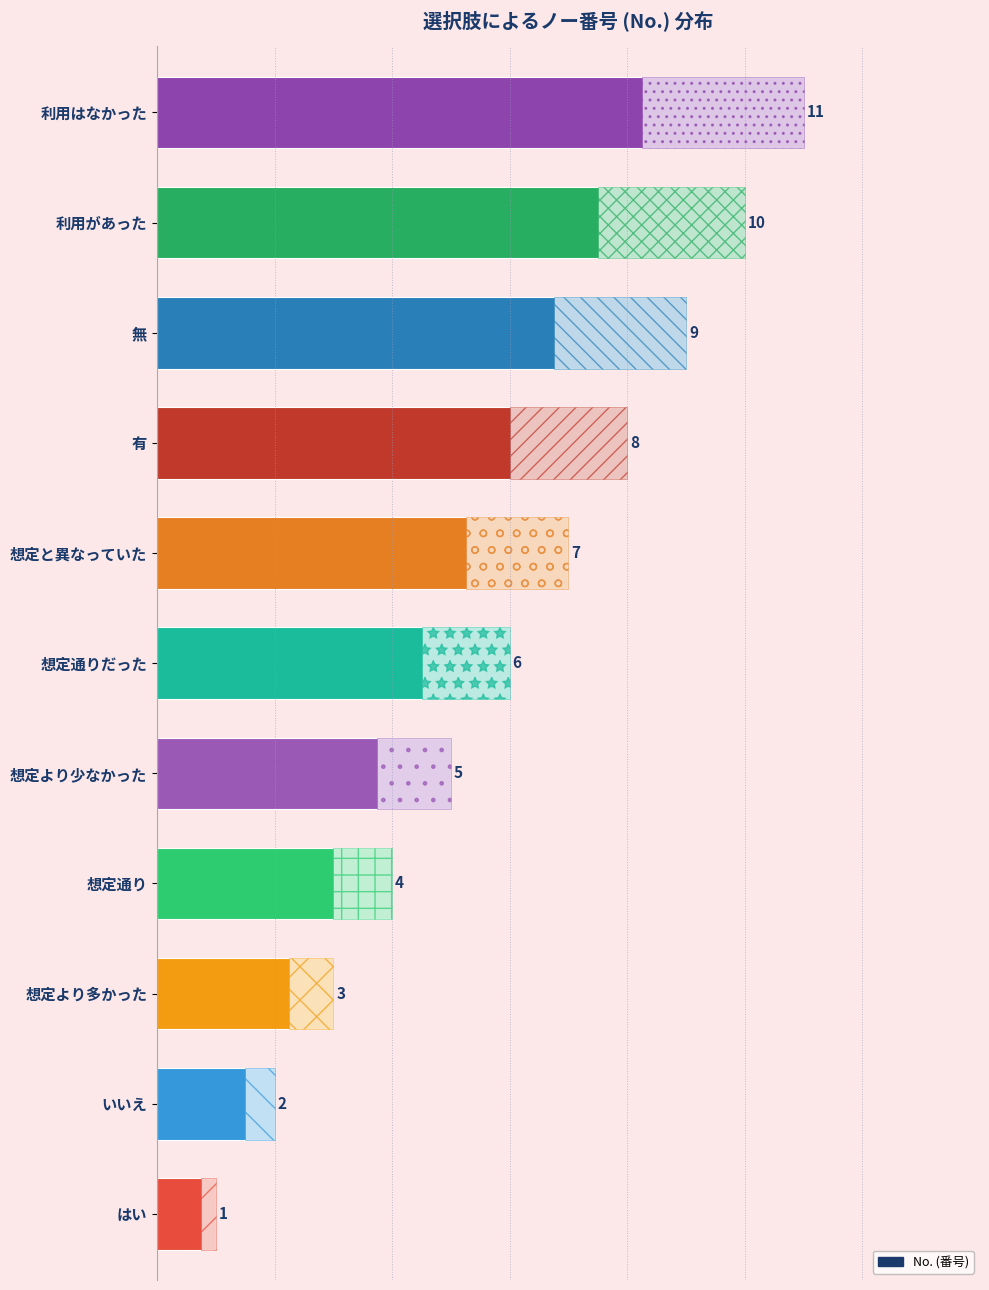

At which label is the value closest to 6?

想定通りだった